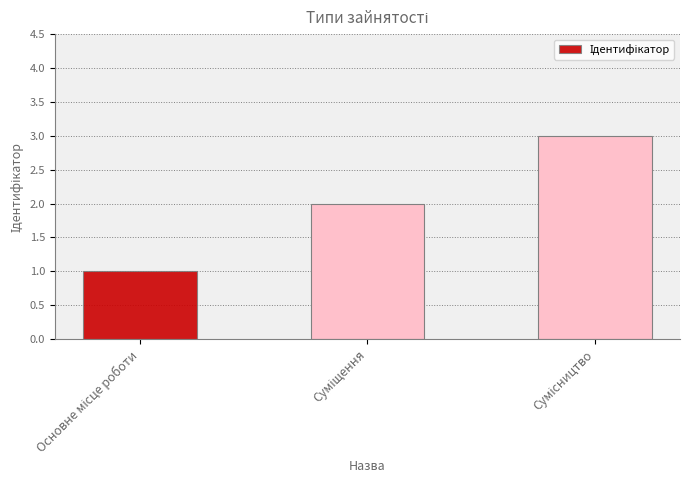

What is the sum of all values?

6